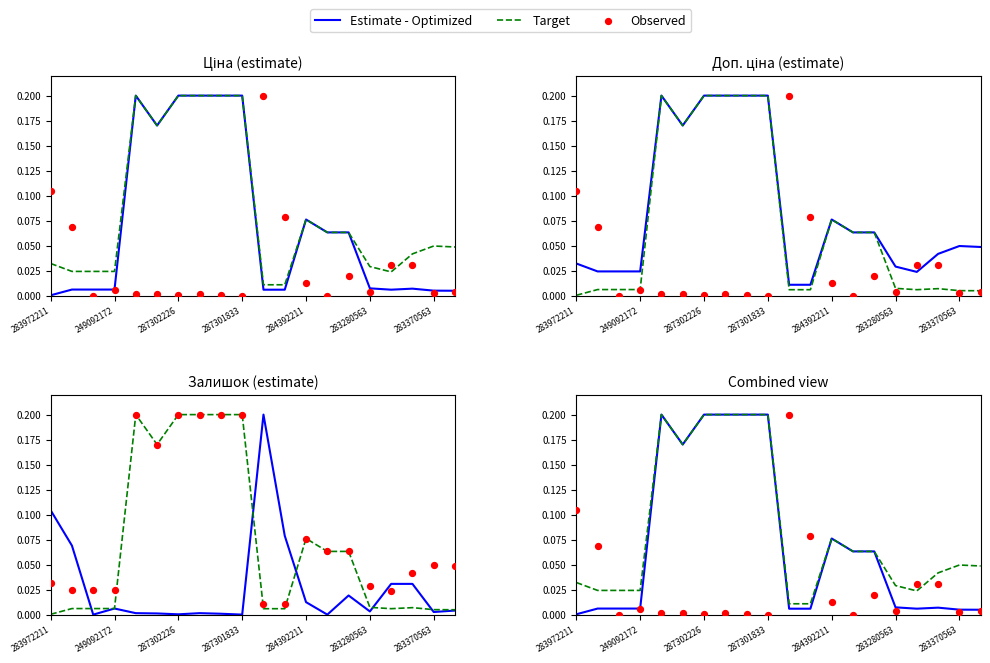

Which series contains the highest Y value?

Estimate - Optimized